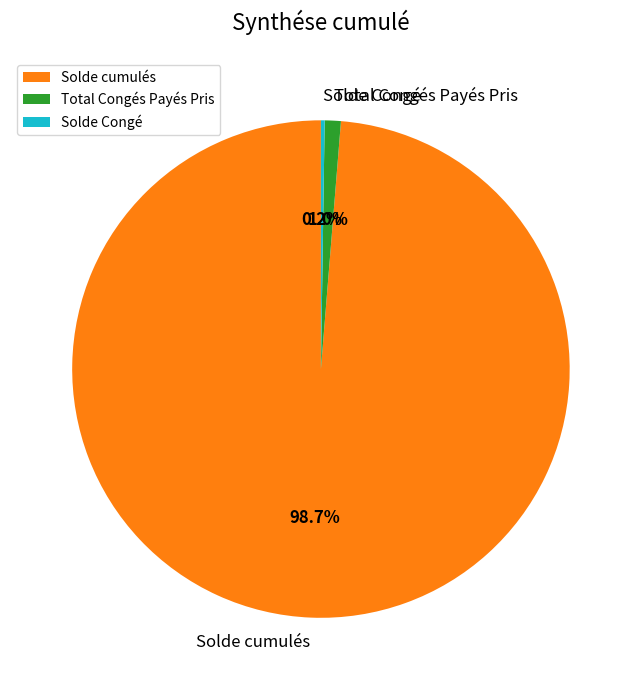

The Total Congés Payés Pris slice represents 1% of the pie. True or false?

True